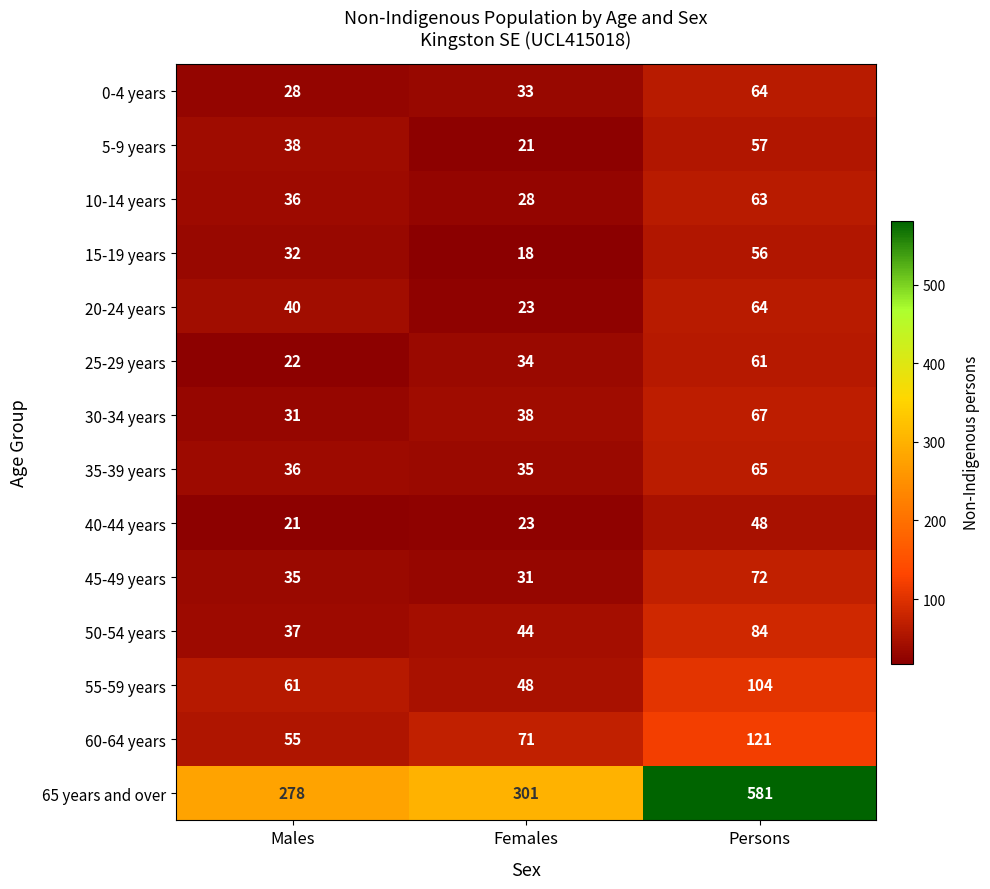

Which series has the largest range (max minus min)?

65 years and over